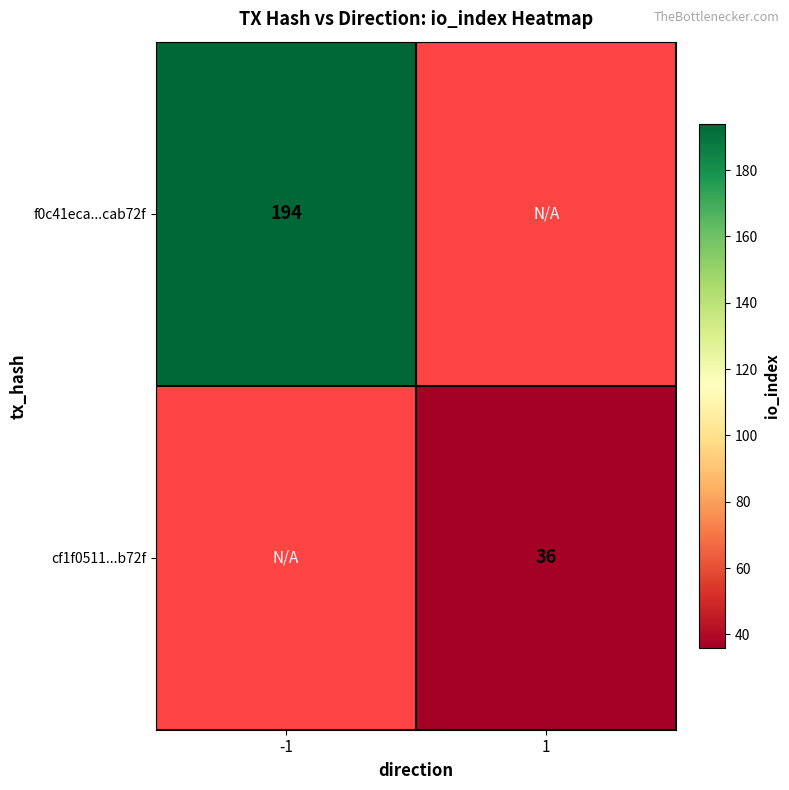

Which has a higher value, 1 or -1?

-1